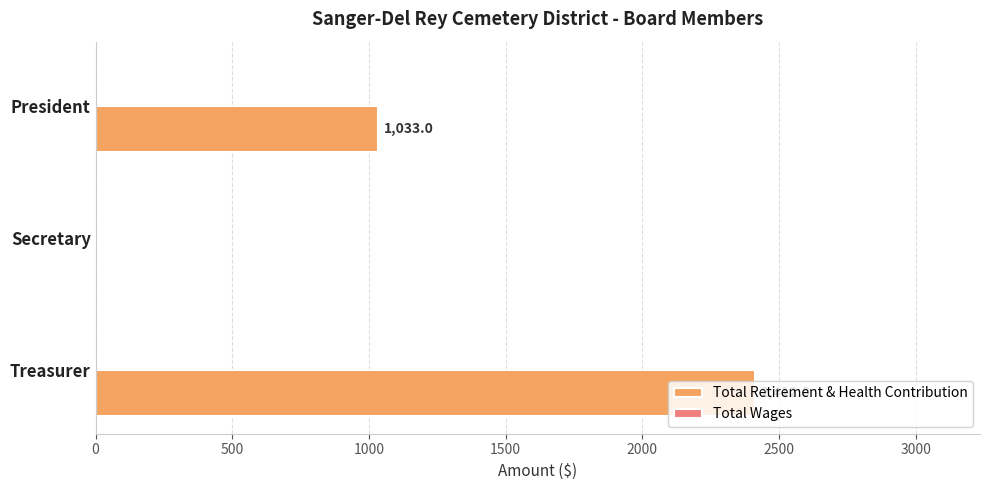

True or false: the data shows 1033 at President.

True